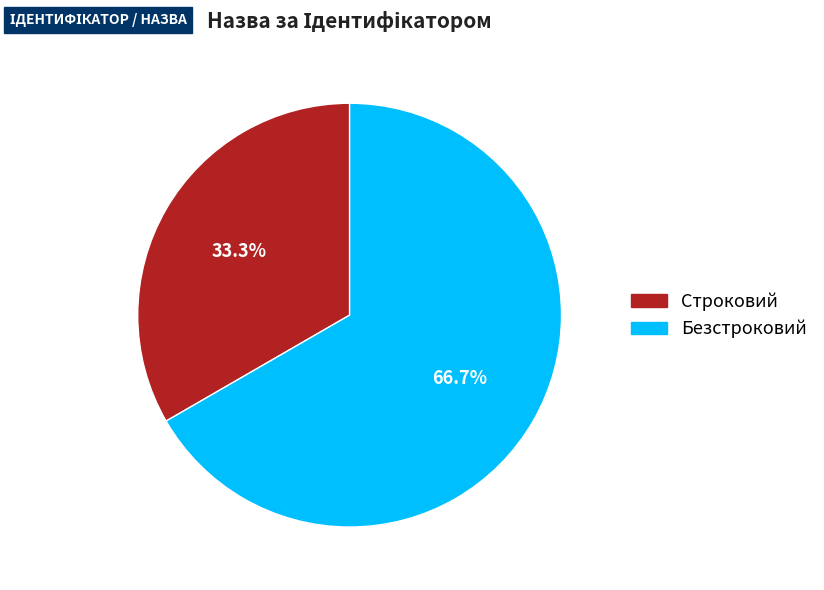

To the nearest percent, what is the combined percentage of Строковий and Безстроковий?

100%